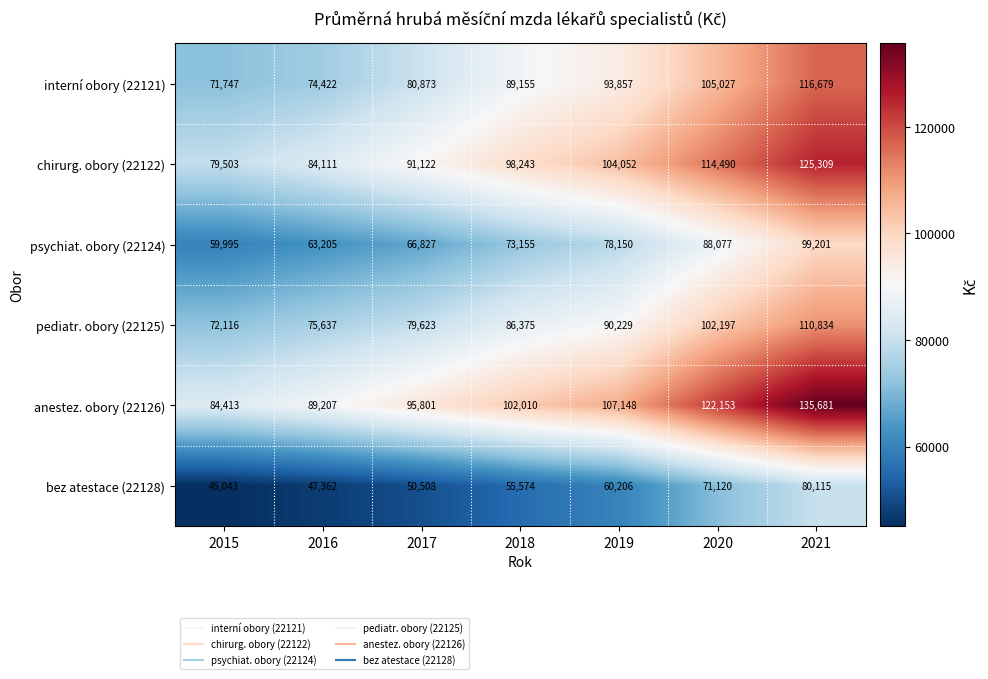

What is the total value across all series at 2017?

464754